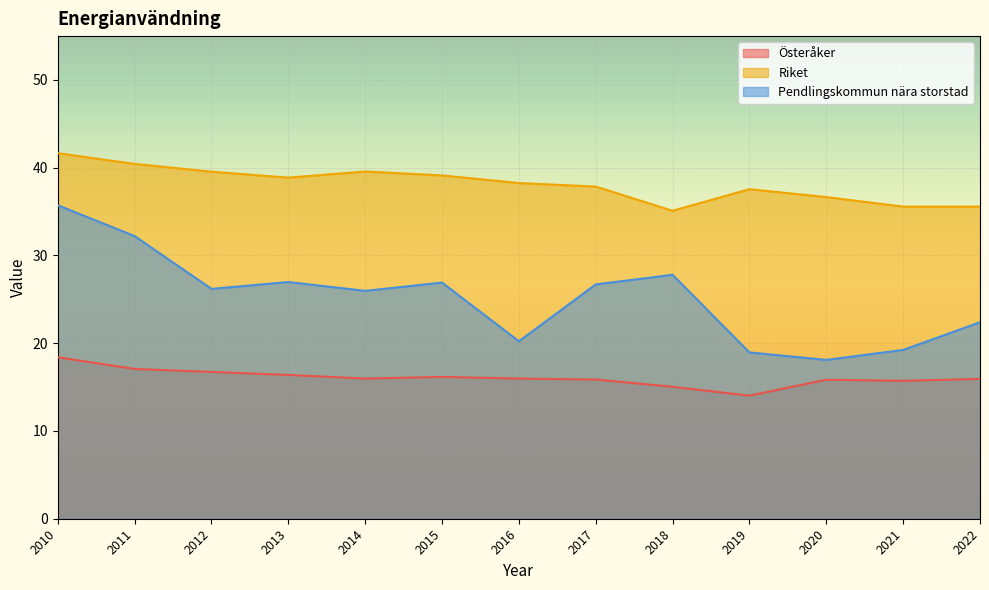

Rank the series by their maximum value, from highest to lowest.

Riket, Pendlingskommun nära storstad, Österåker